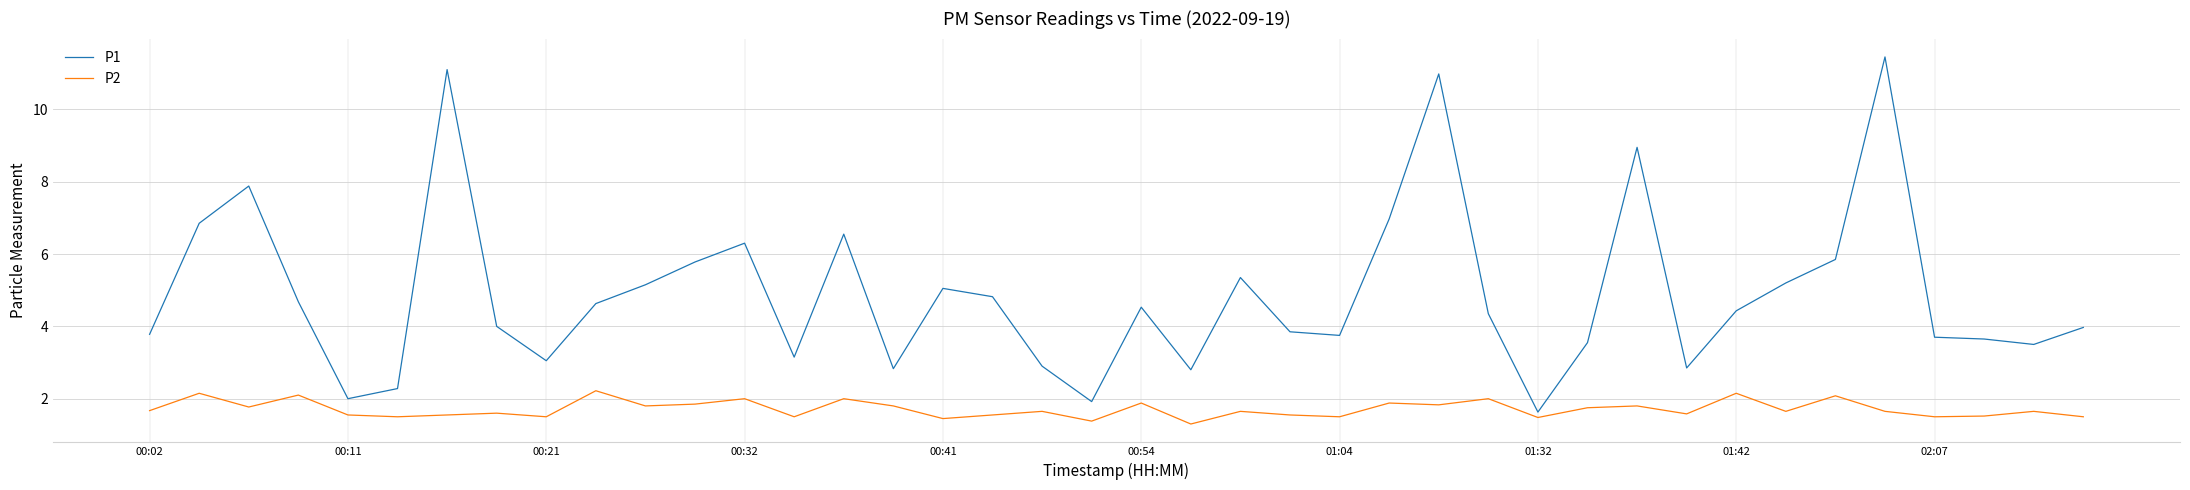

Which series has the largest total across all categories?

P1